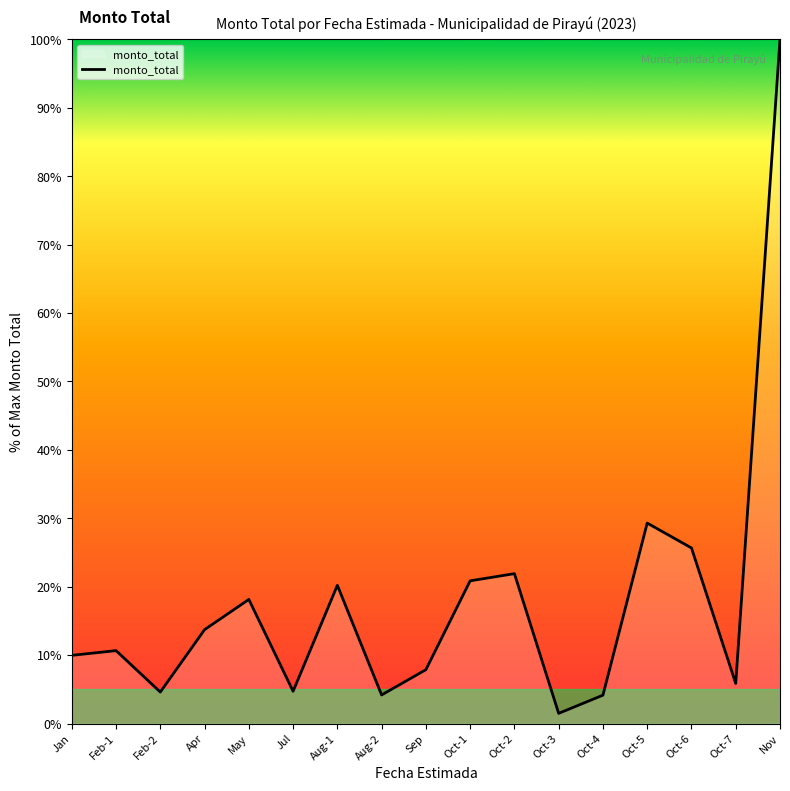

What position from the right is Aug-2?

10